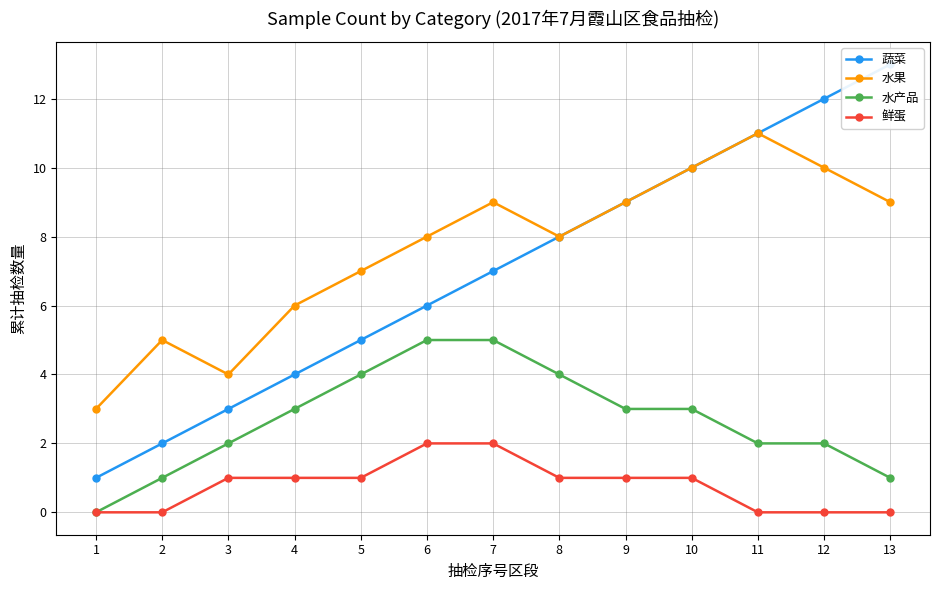

What is the approximate value of 水产品 at 5?

4